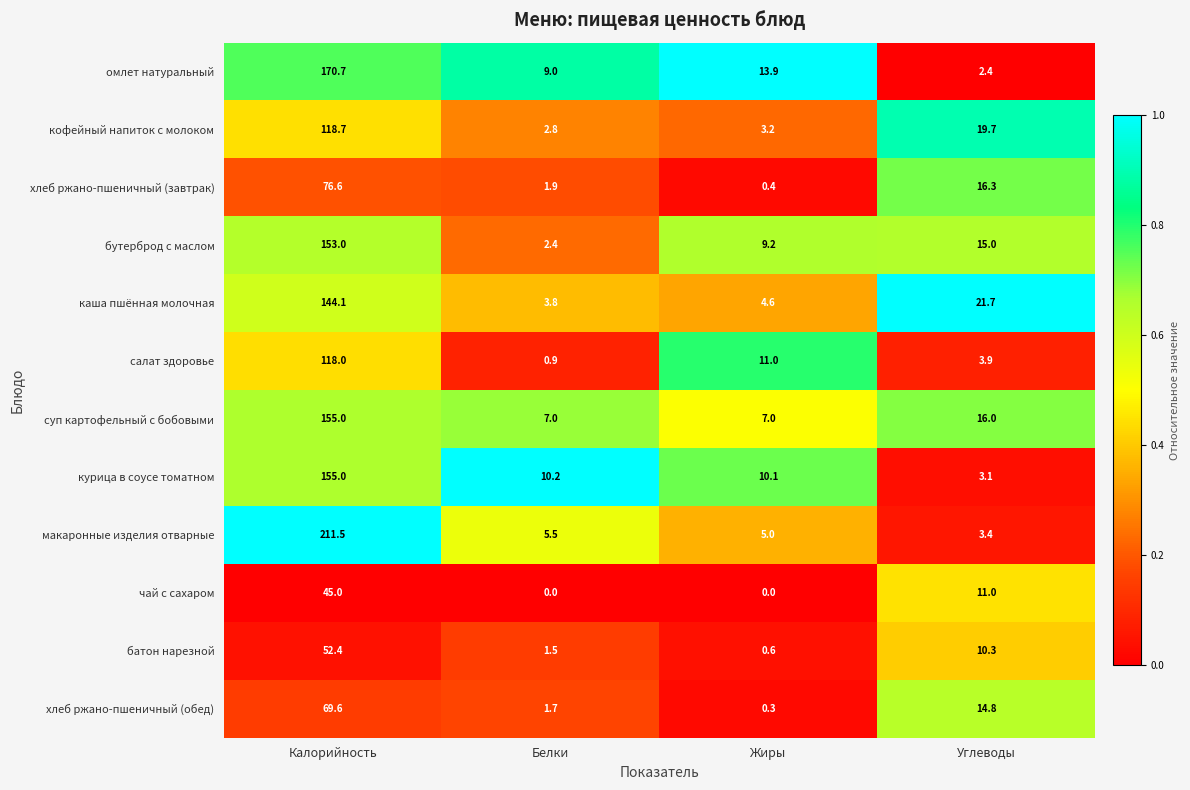

Which series has the largest range (max minus min)?

макаронные изделия отварные